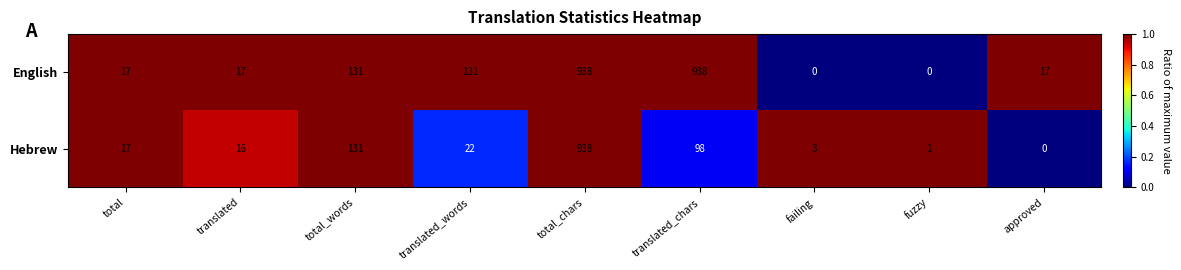

What is the maximum value for Hebrew?

938